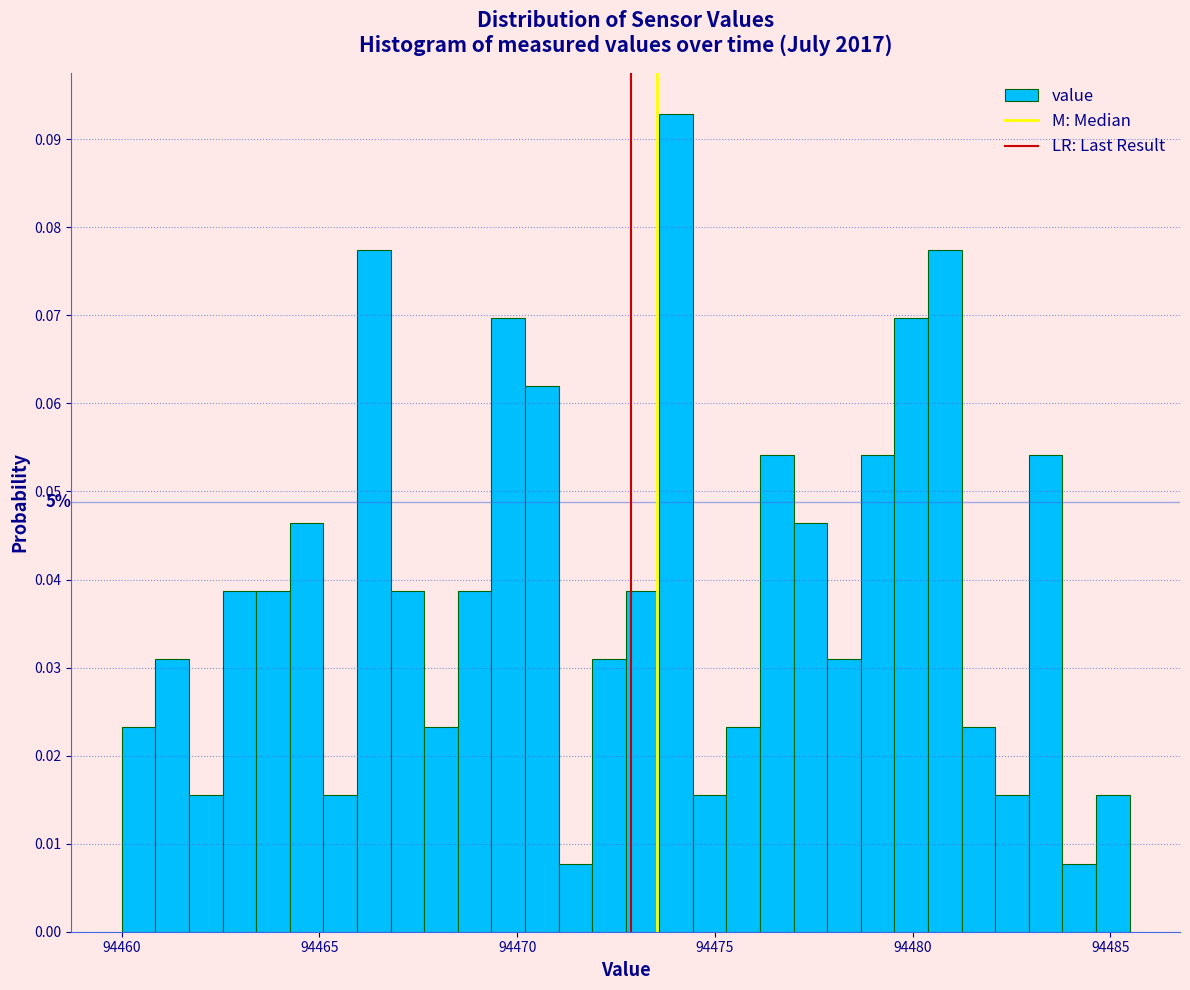

Read against the x-axis, roughly where is the centre of the tallest bar?

94474.0